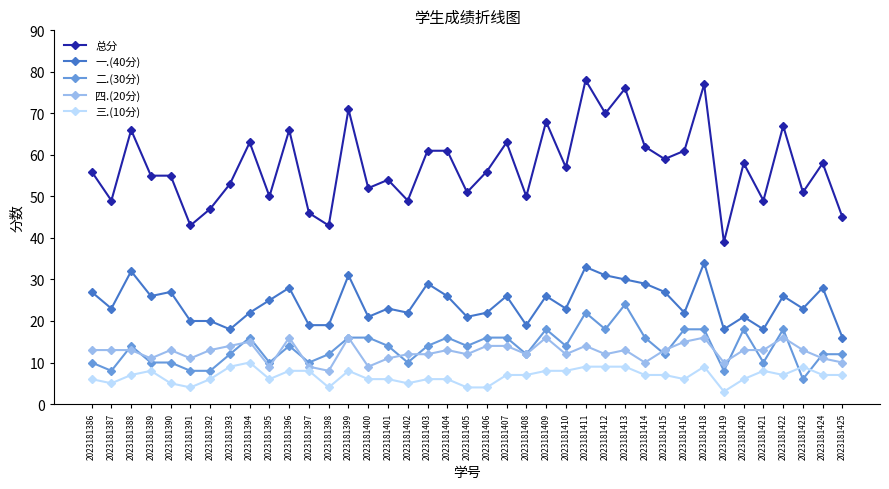

What is the difference between the maximum and second lowest values in the 总分 series?

35